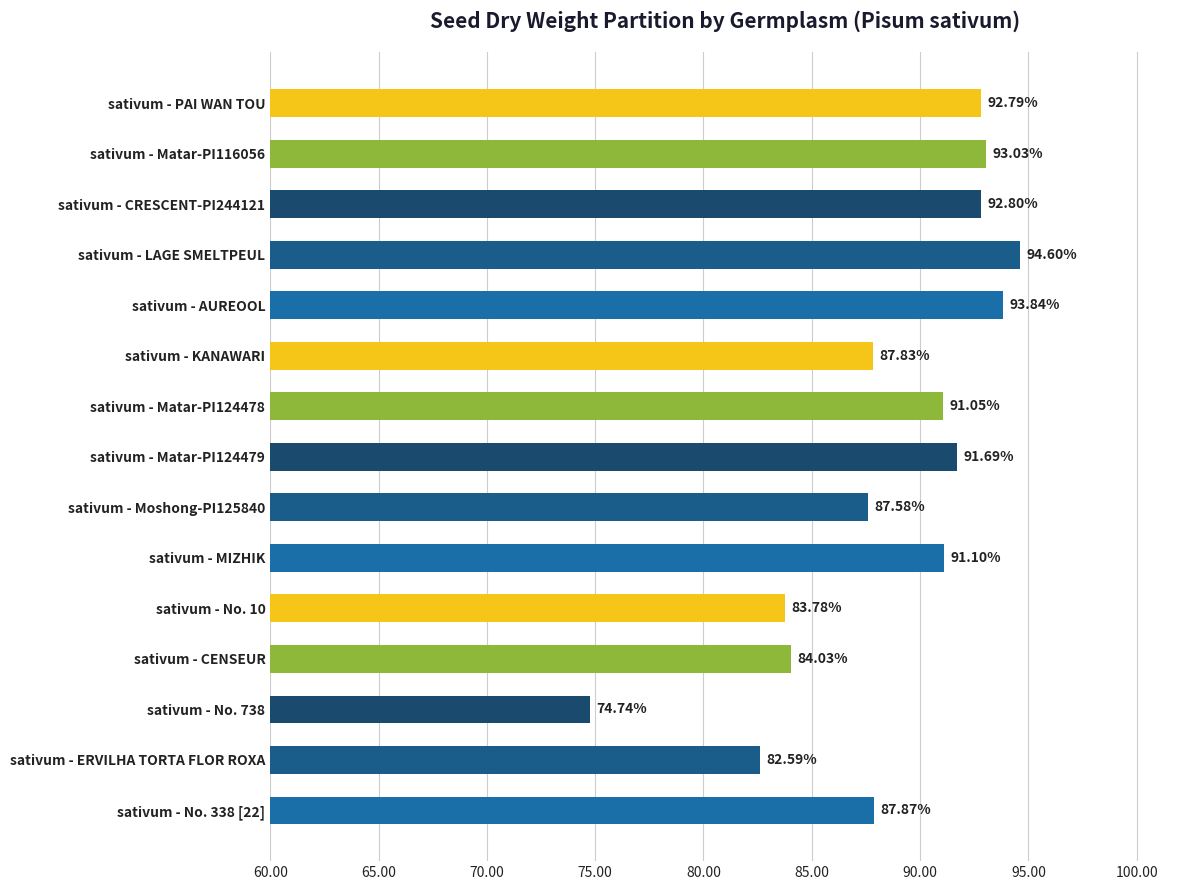

At which label is the value closest to 84?

sativum - CENSEUR